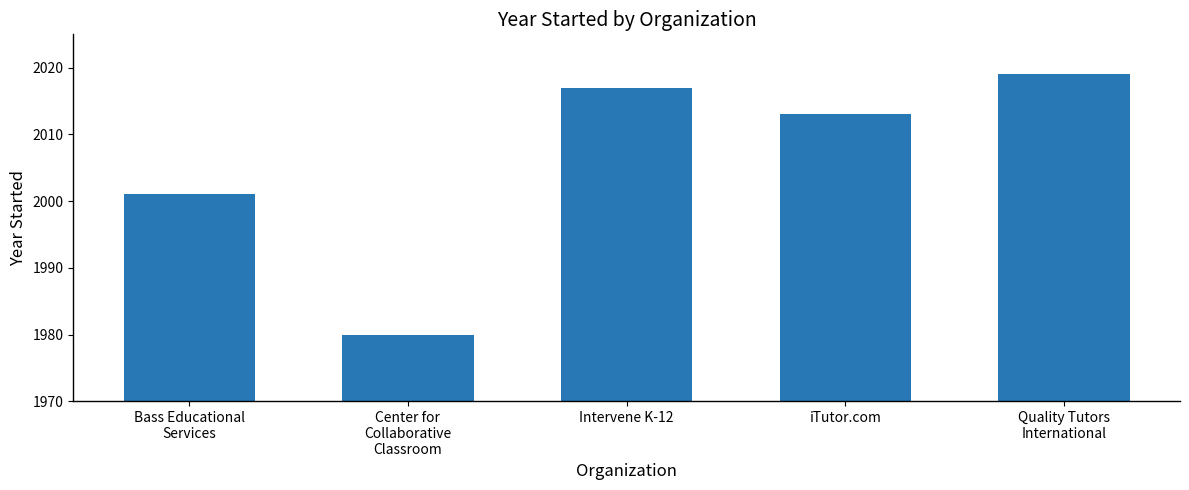

List the labels in order of value, smallest first.

Center for
Collaborative
Classroom, Bass Educational
Services, iTutor.com, Intervene K-12, Quality Tutors
International